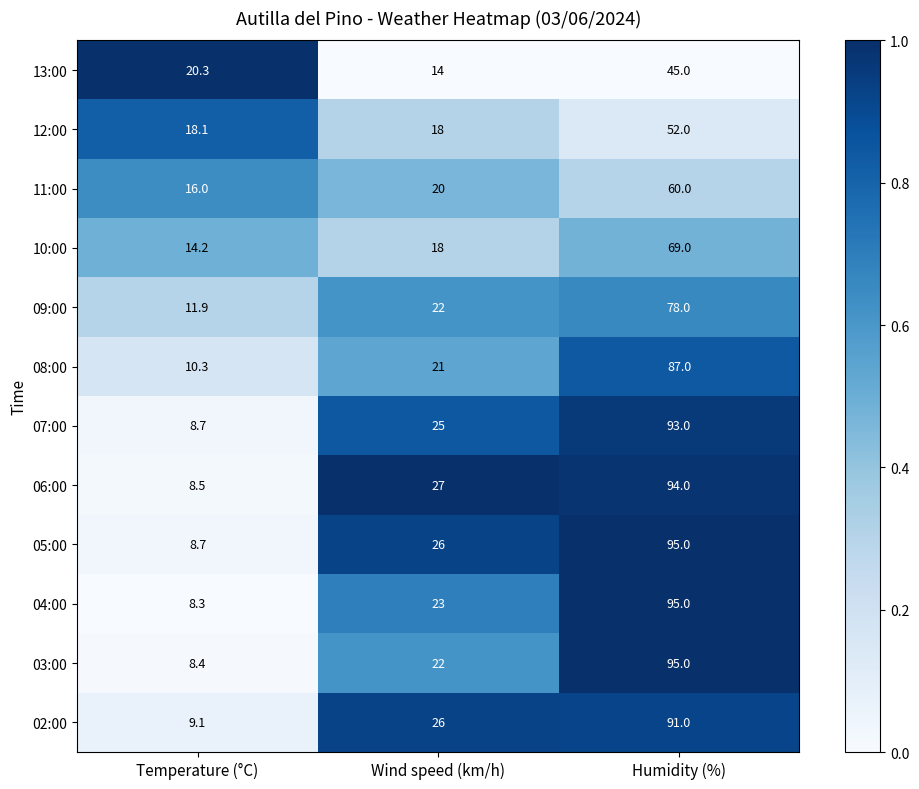

Rank the categories by 07:00 value from lowest to highest.

Temperature (°C), Wind speed (km/h), Humidity (%)